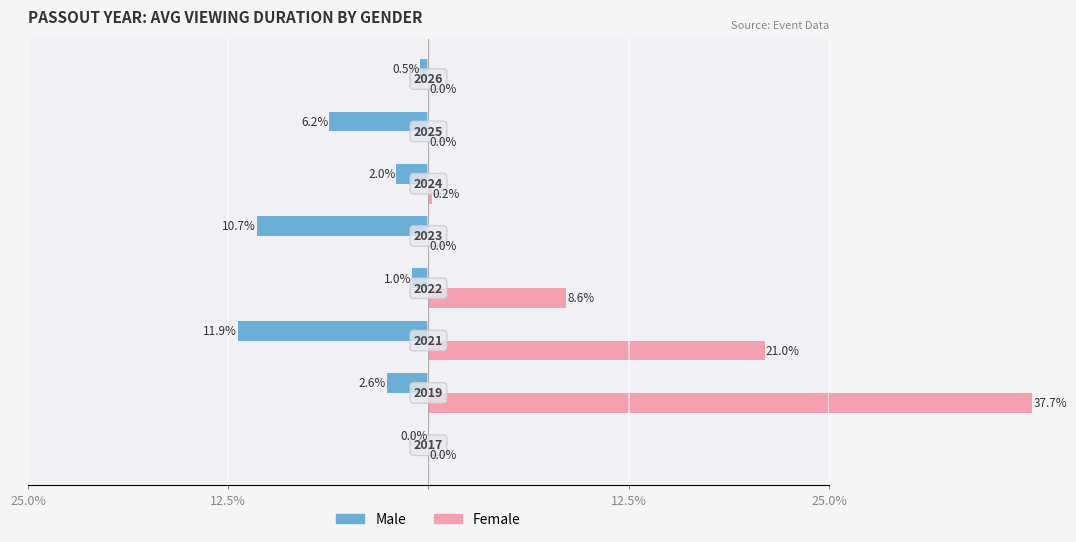

Reading left to right, list all the values displayed in this chart.

Male: 0.0	-2.6	-11.9	-1.0	-10.7	-2.0	-6.2	-0.5
Female: 0.0	37.7	21.0	8.6	0.0	0.2	0.0	0.0